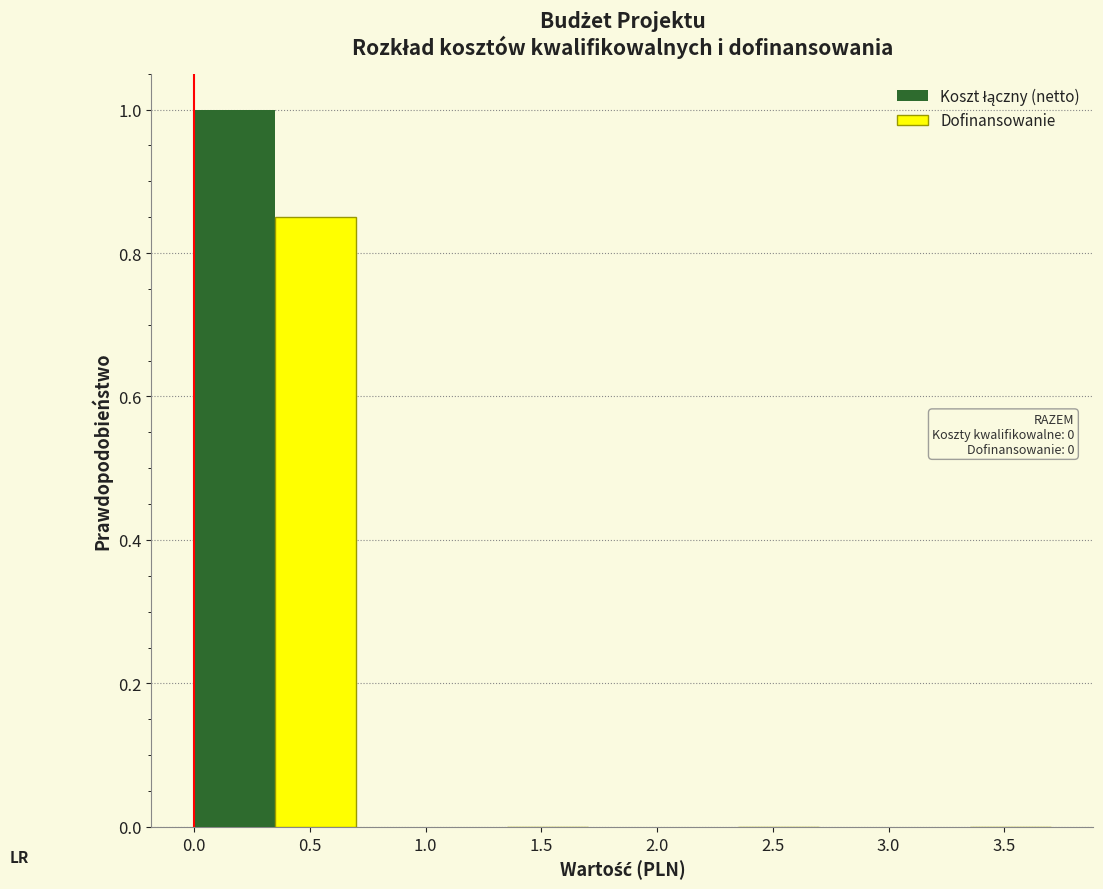

True or false: Dofinansowanie has a value of 1.4 at 0.5.

False